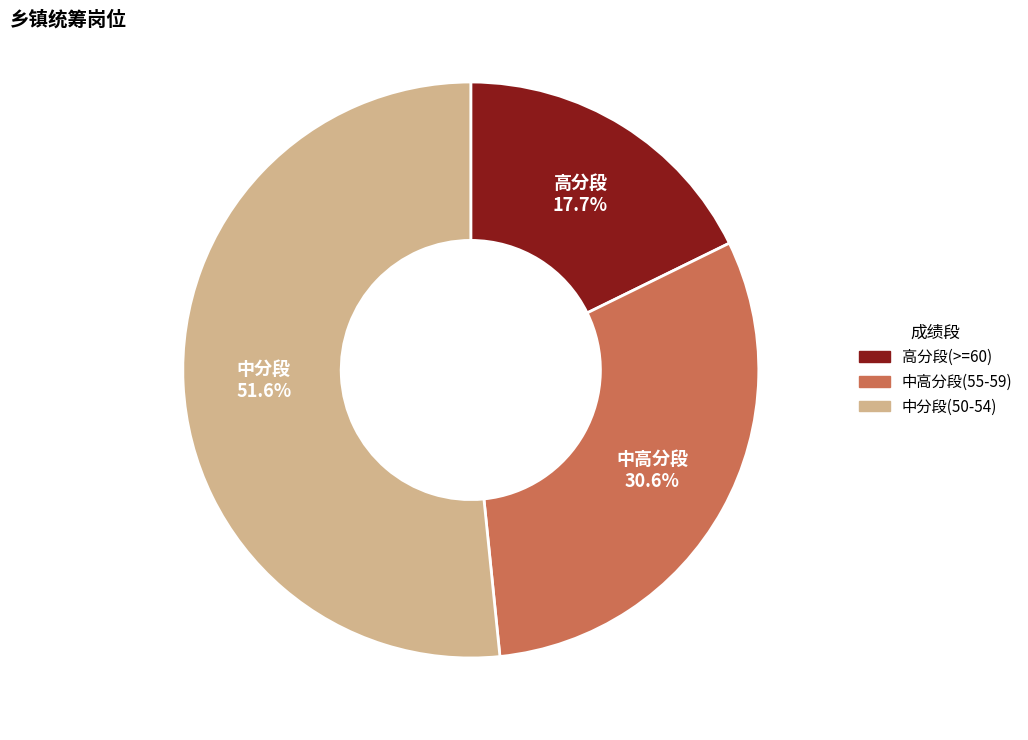

Does any single category account for the majority?

Yes